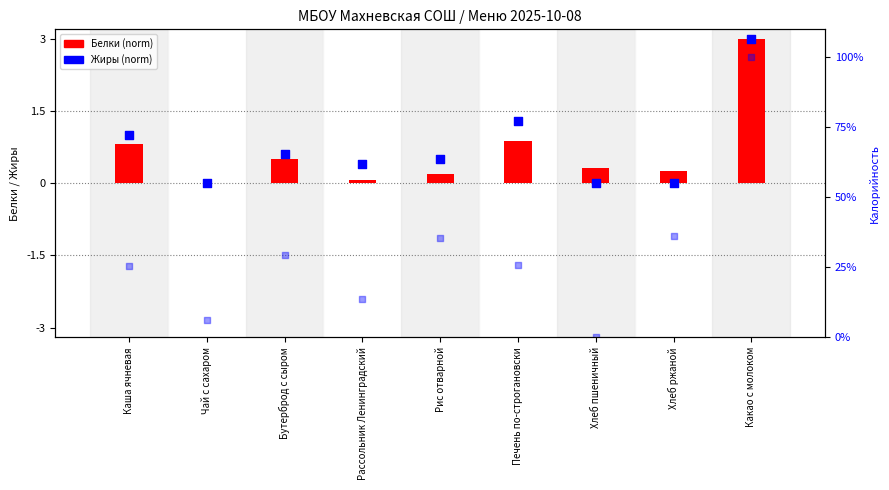

Which series has the largest Y range (max minus min)?

Белки (norm)